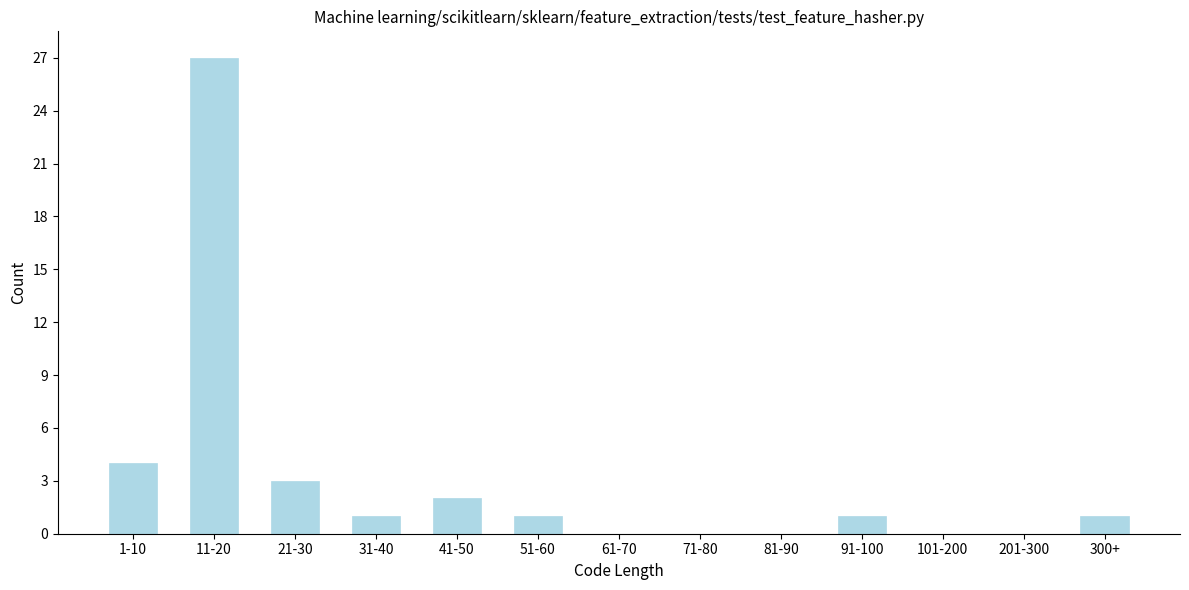

Reading left to right, transcribe all the data shown in this chart.

1-10=4	11-20=27	21-30=3	31-40=1	41-50=2	51-60=1	61-70=0	71-80=0	81-90=0	91-100=1	101-200=0	201-300=0	300+=1